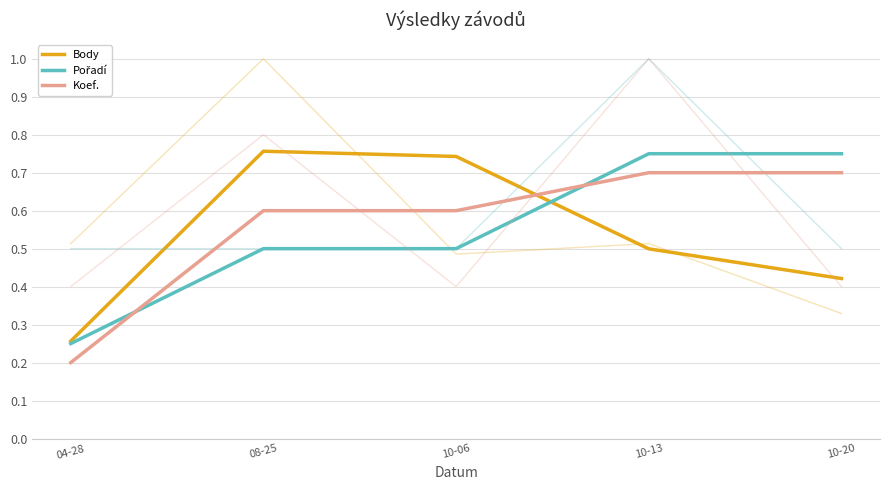

Which category has the lowest value across all series?

04-28